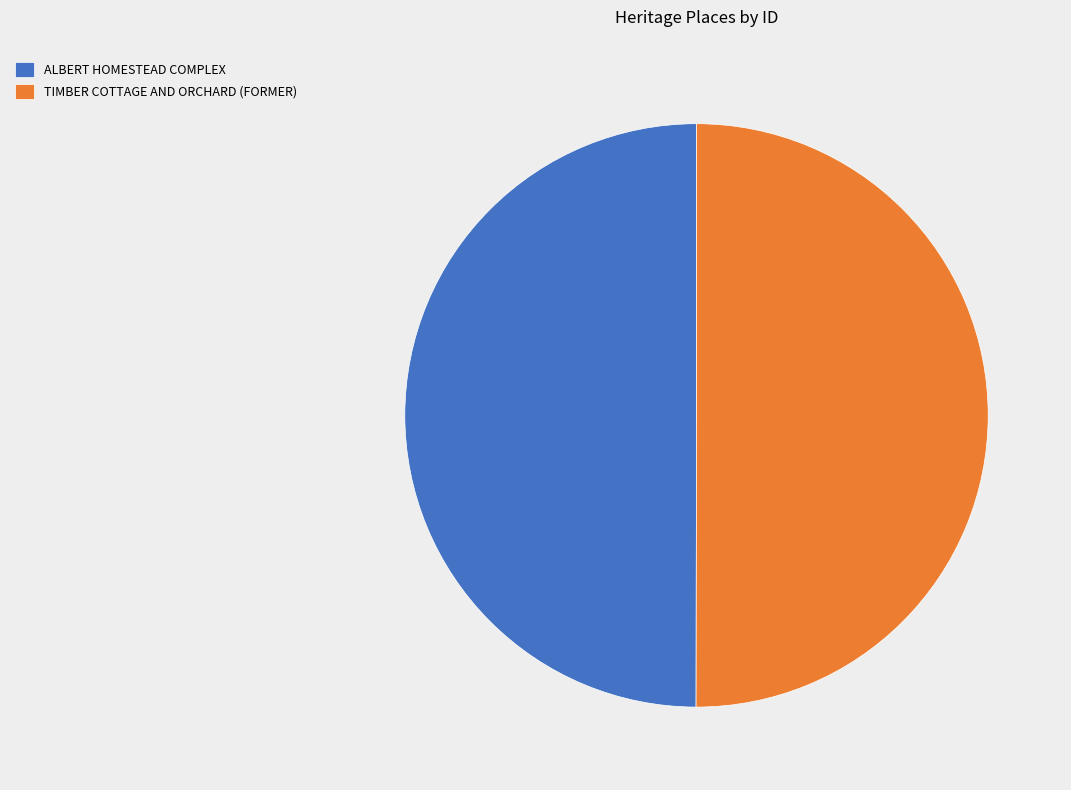

Combined, do ALBERT HOMESTEAD COMPLEX and TIMBER COTTAGE AND ORCHARD (FORMER) account for over 50%?

Yes